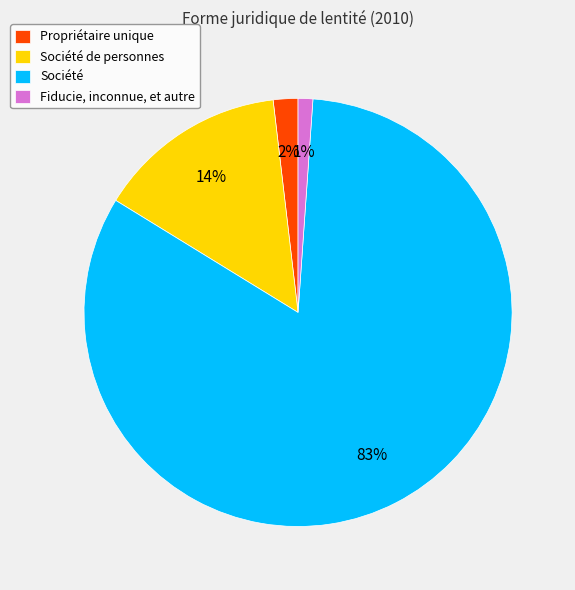

Which slice represents more than half of the pie?

Société